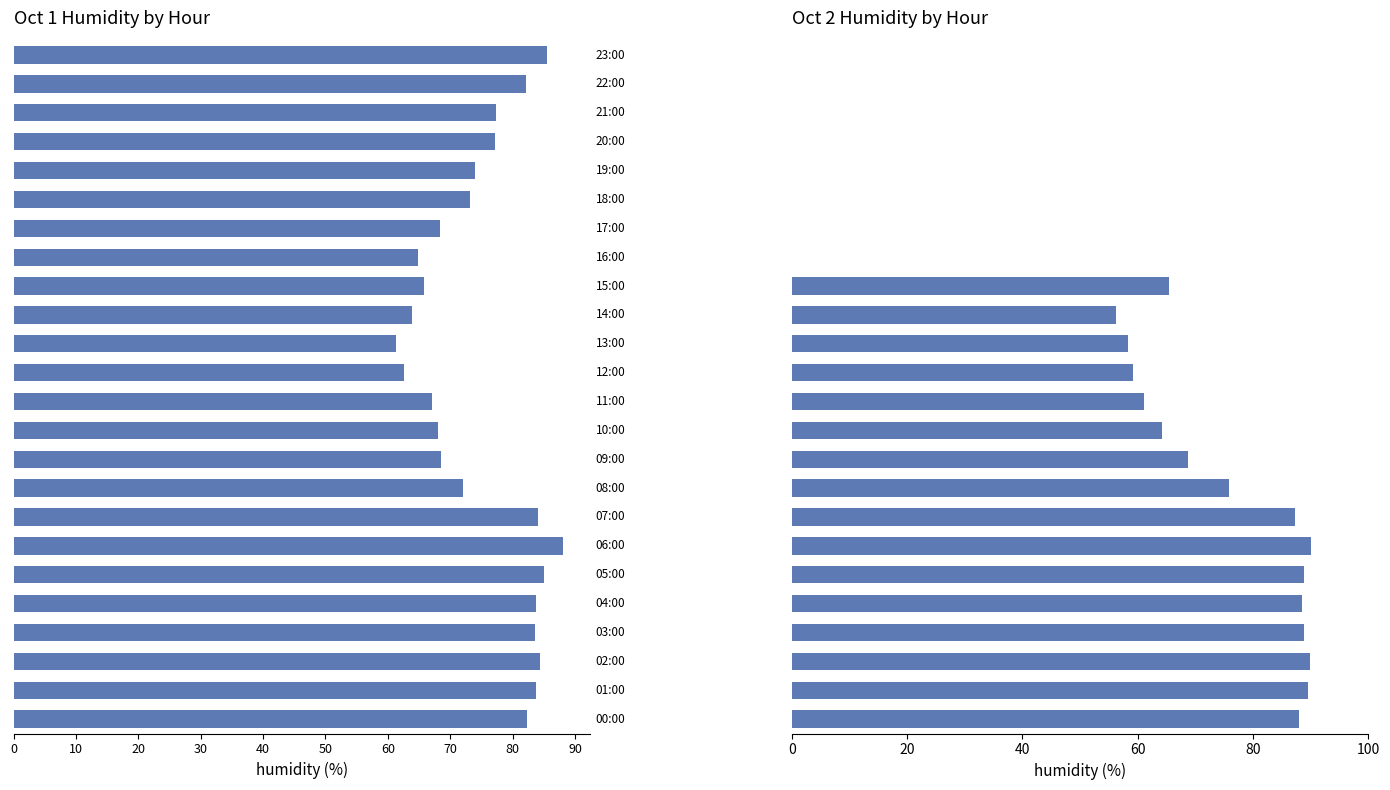

Reading right to left, what are all the values shown in this chart?

Mean Humidity (Oct 1): -85.5	-82.2	-77.4	-77.1	-73.9	-73.1	-68.3	-64.8	-65.8	-63.8	-61.3	-62.6	-67.1	-68.0	-68.5	-72.1	-84.1	-88.0	-85.1	-83.7	-83.5	-84.3	-83.8	-82.3
Mean Humidity (Oct 2): 0.0	0.0	0.0	0.0	0.0	0.0	0.0	0.0	65.5	56.3	58.3	59.2	61.1	64.2	68.8	75.8	87.2	90.0	88.9	88.5	88.9	89.8	89.6	88.0